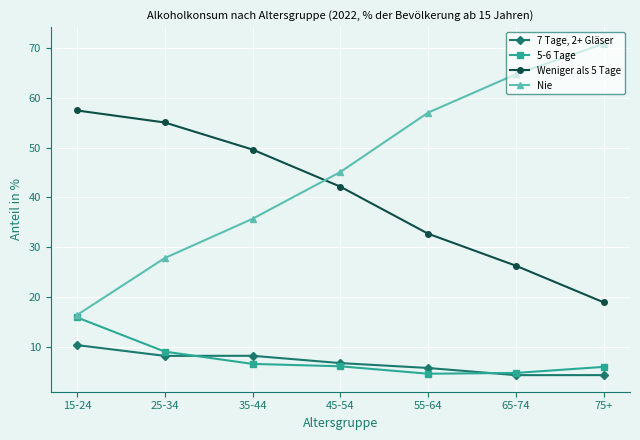

The Nie series shows 35.7 at 35-44. True or false?

True